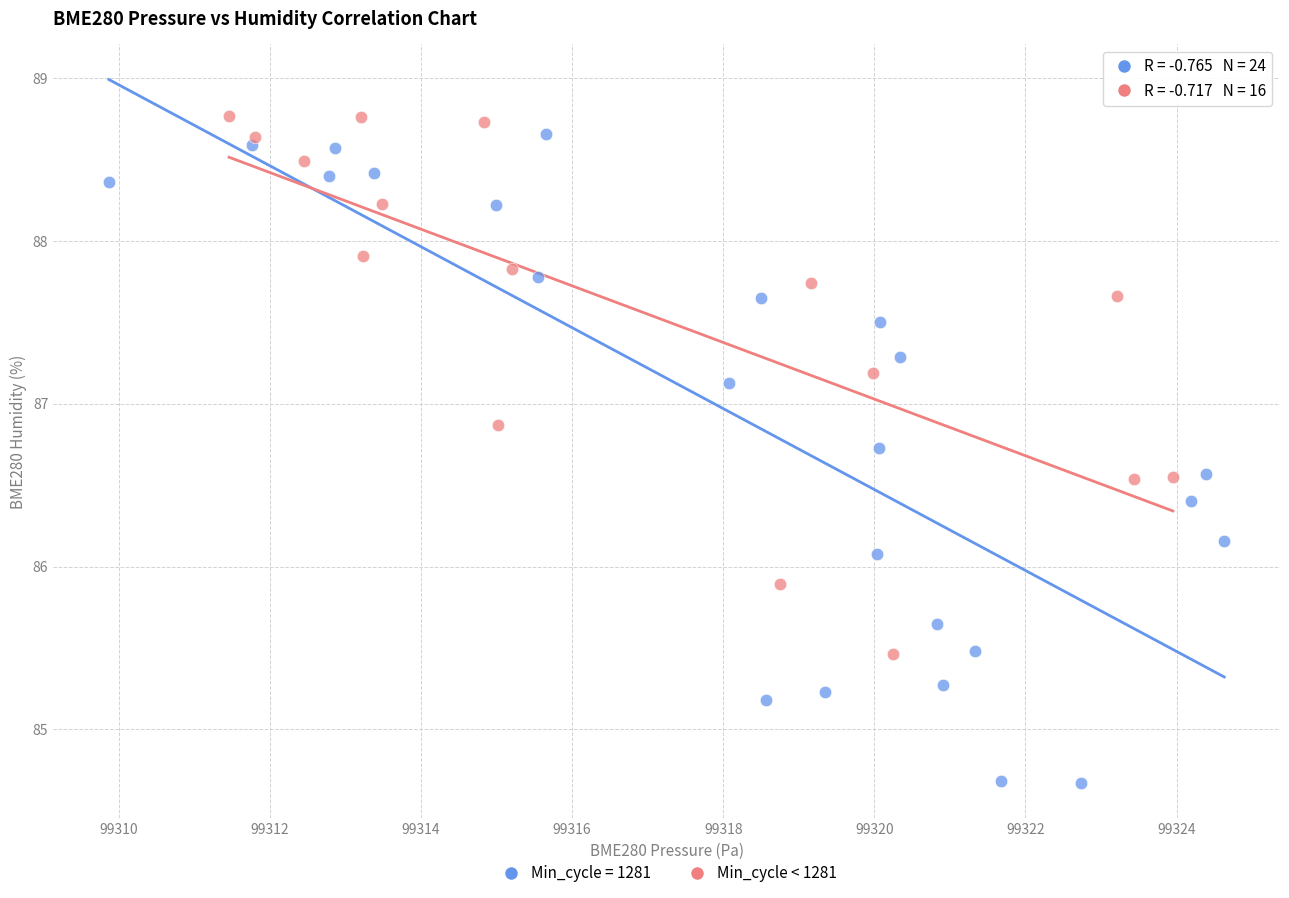

Which series has the largest Y range (max minus min)?

Min_cycle = 1281